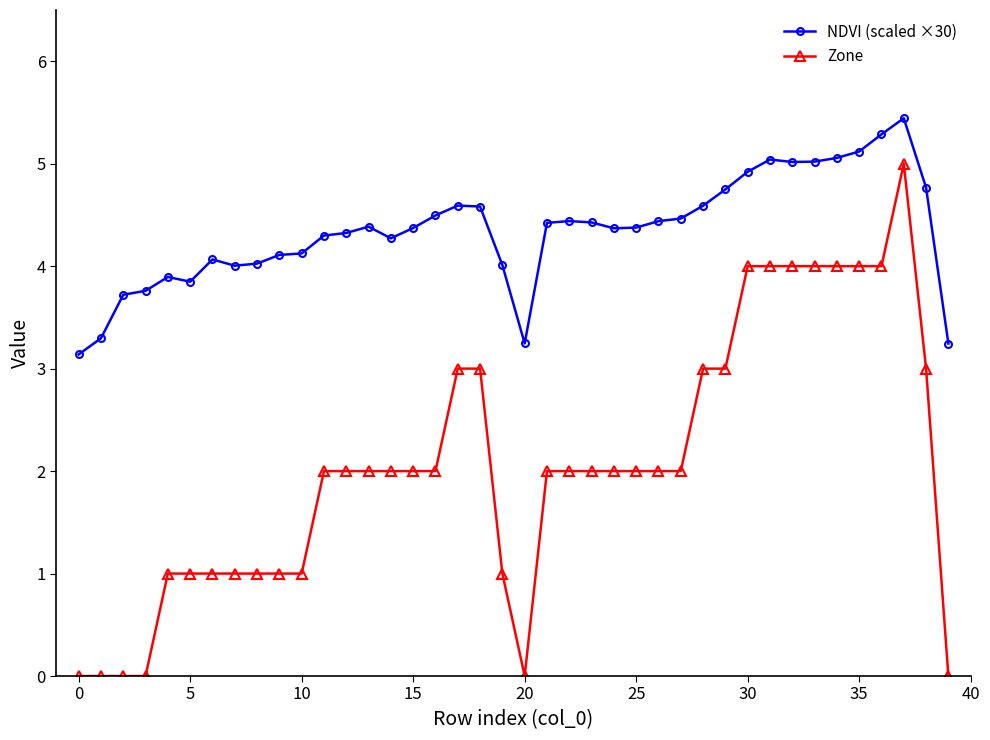

What is the value of the Zone point at the 35th from the left?

4.0